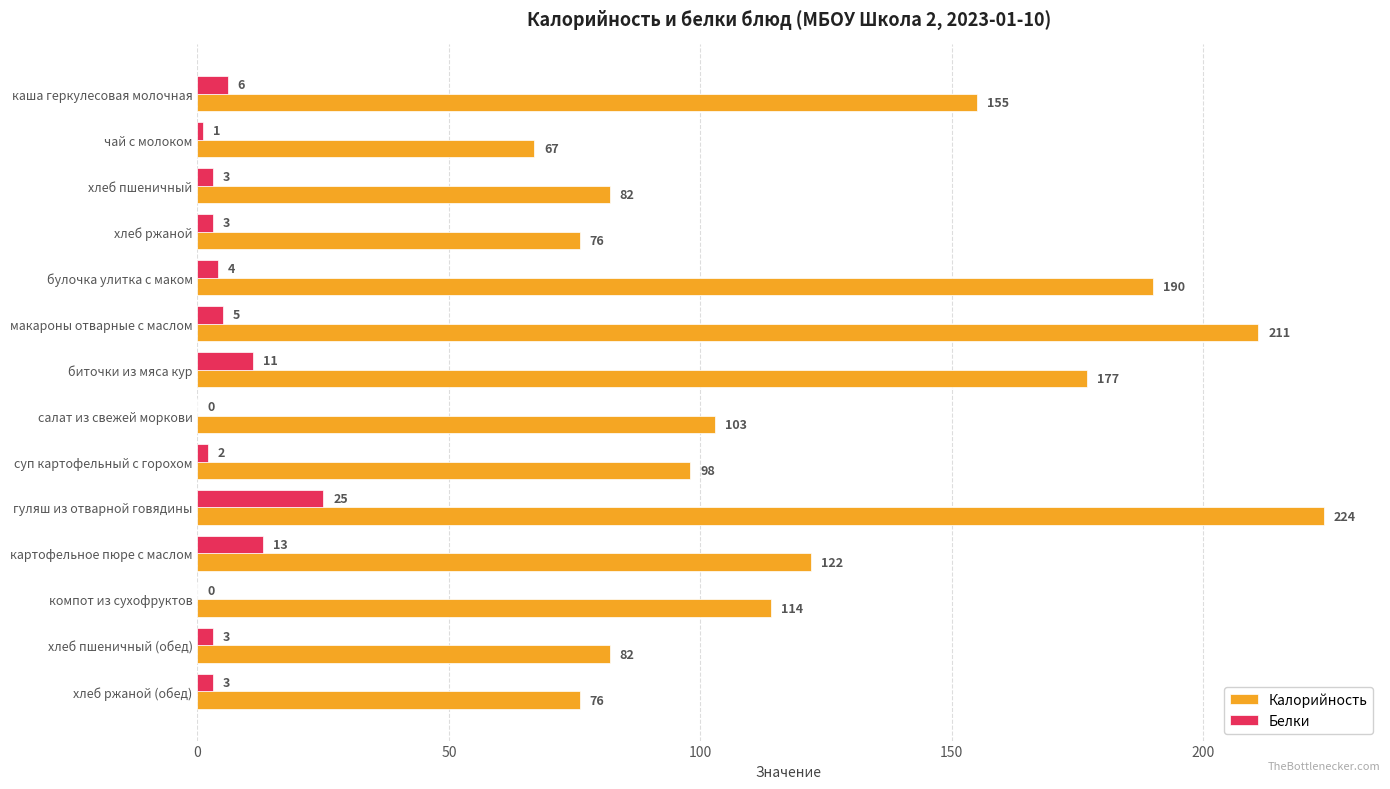

Between биточки из мяса кур and компот из сухофруктов, which series saw the biggest shift?

Калорийность